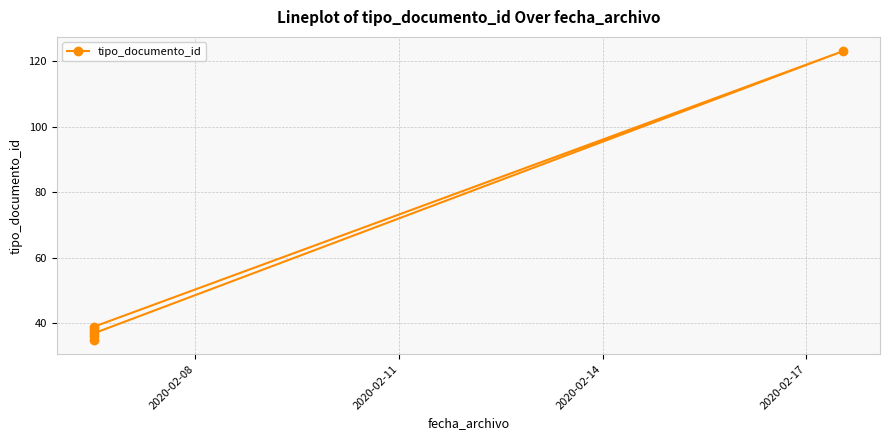

How many data points are less than 38?

3